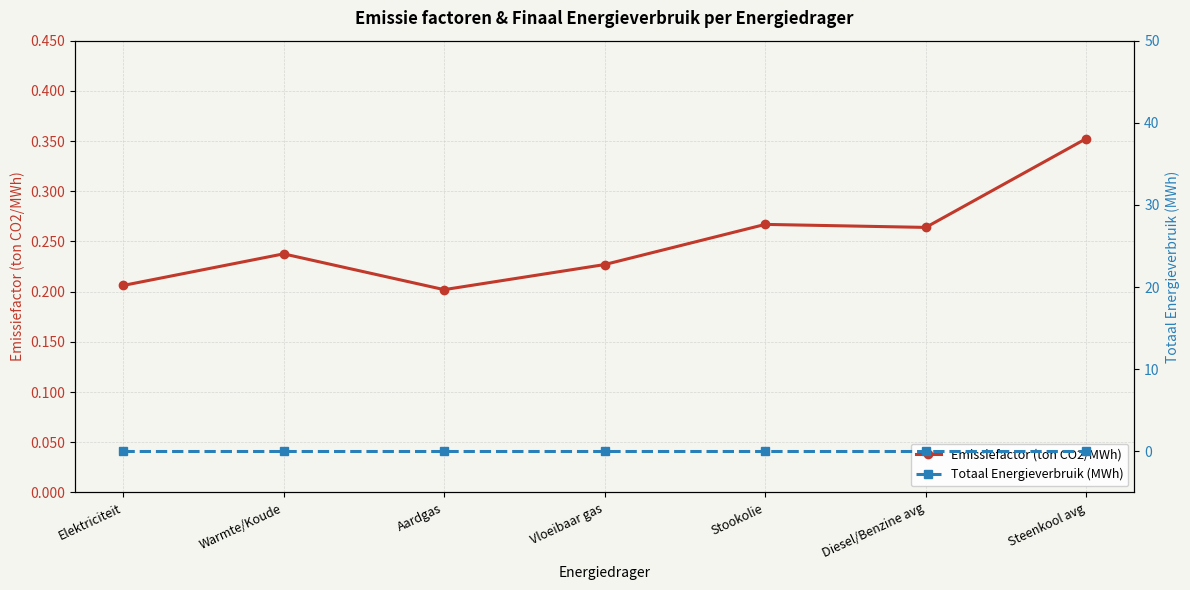

Reading left to right, list all the values displayed in this chart.

Emissiefactor (ton CO2/MWh): Elektriciteit=0.2	Warmte/Koude=0.2	Aardgas=0.2	Vloeibaar gas=0.2	Stookolie=0.3	Diesel/Benzine avg=0.3	Steenkool avg=0.4
Totaal Energieverbruik (MWh): Elektriciteit=0.0	Warmte/Koude=0.0	Aardgas=0.0	Vloeibaar gas=0.0	Stookolie=0.0	Diesel/Benzine avg=0.0	Steenkool avg=0.0